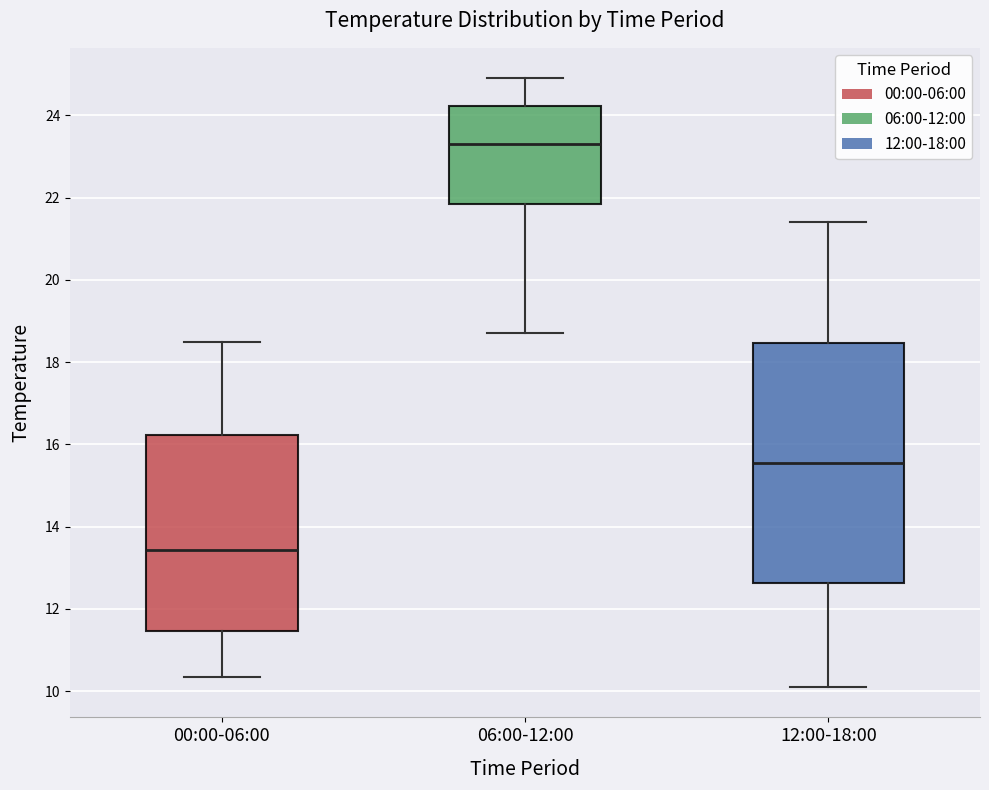

Reading left to right, transcribe this box plot: for each box, give where its median line is, the range the box spans, and where its two whiskers end, as read against the y-axis. The values are not printed on the chart, so give them approximately, as read against the axis.

00:00-06:00: median 13.4, box 11.4 to 16.2, whiskers 10.4 to 18.4
06:00-12:00: median 23.4, box 21.8 to 24.2, whiskers 18.8 to 25.0
12:00-18:00: median 15.6, box 12.6 to 18.4, whiskers 10.2 to 21.4